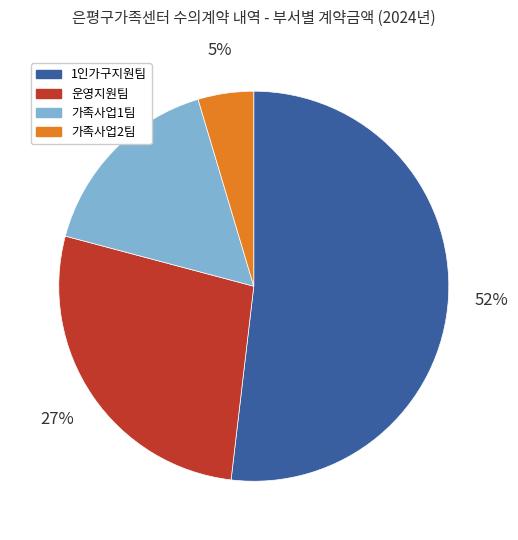

The 가족사업1팀 slice represents 16% of the pie. True or false?

True